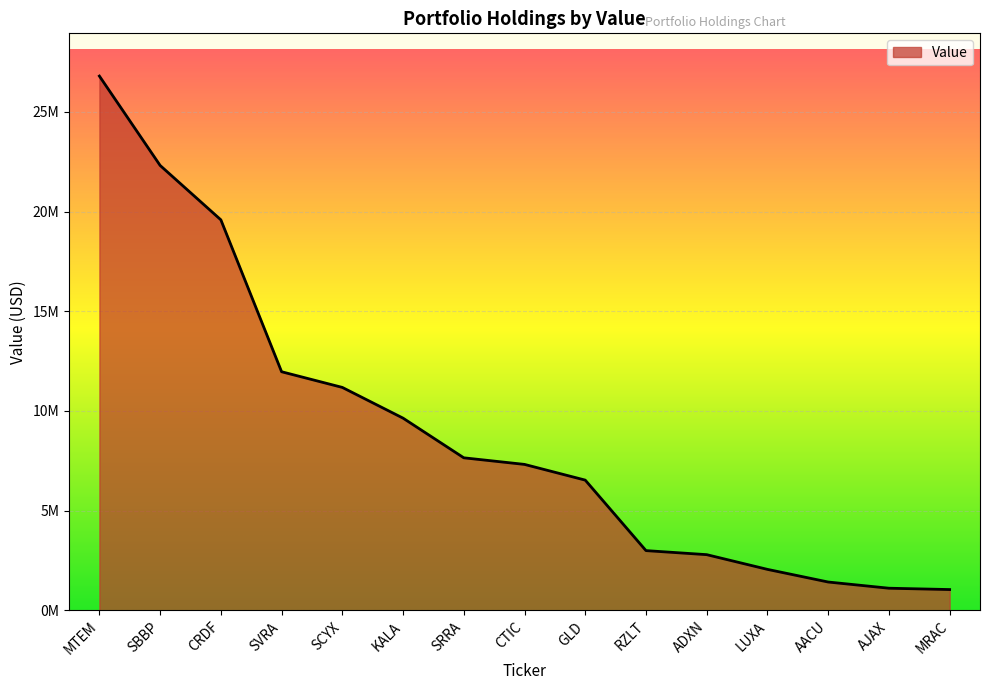

Is this an area chart (filled region under the line)?

Yes